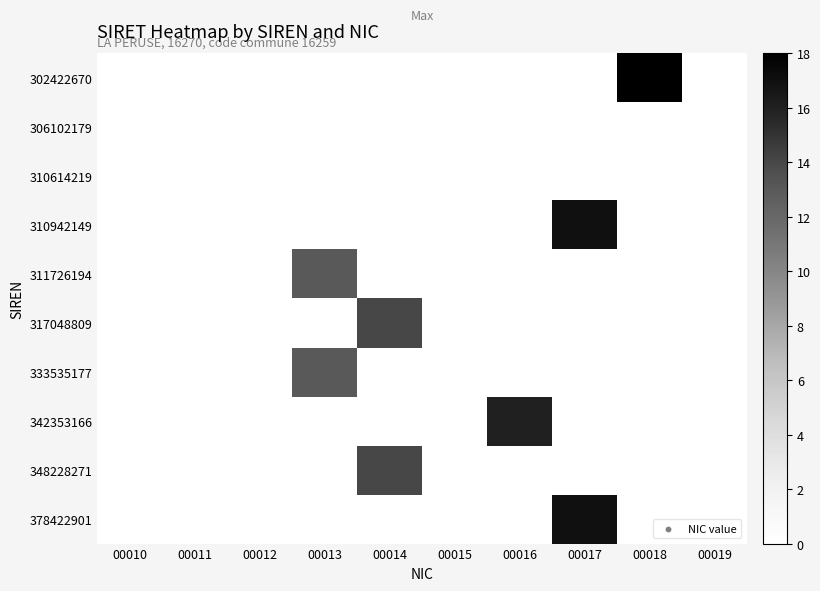

At which category is the sum across all series the highest?

00017